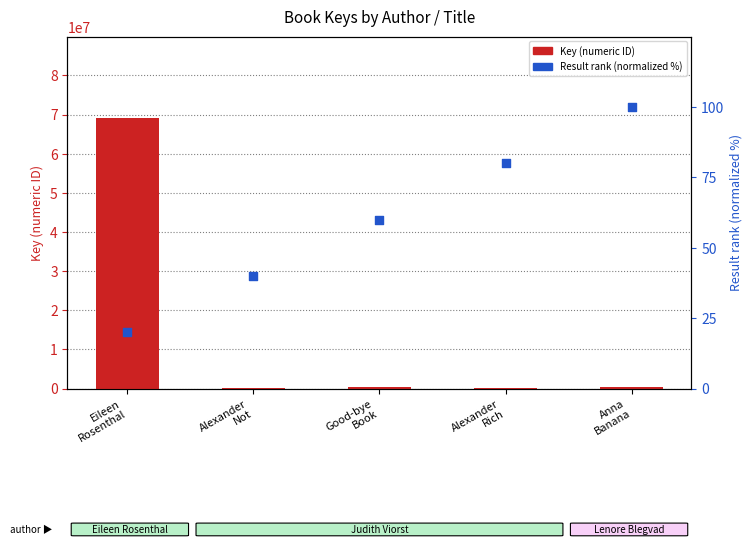

At which category is the sum across all series the highest?

Eileen
Rosenthal